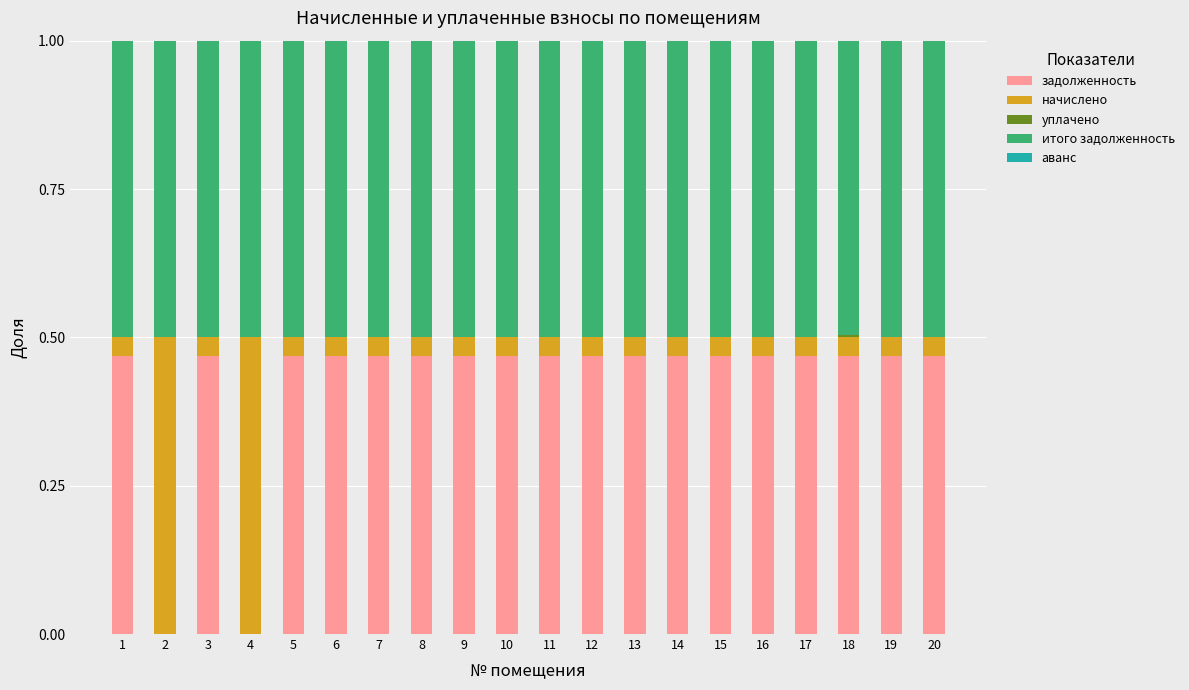

What is the total value across all series at 14?

1.0